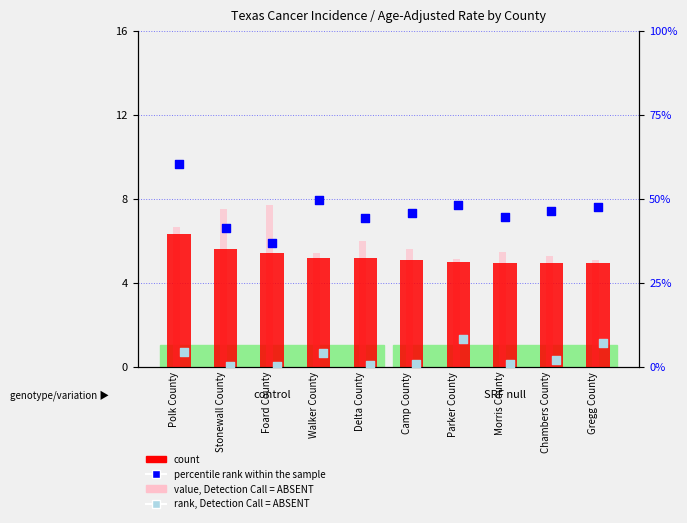

Which series has the largest Y range (max minus min)?

percentile rank within the sample